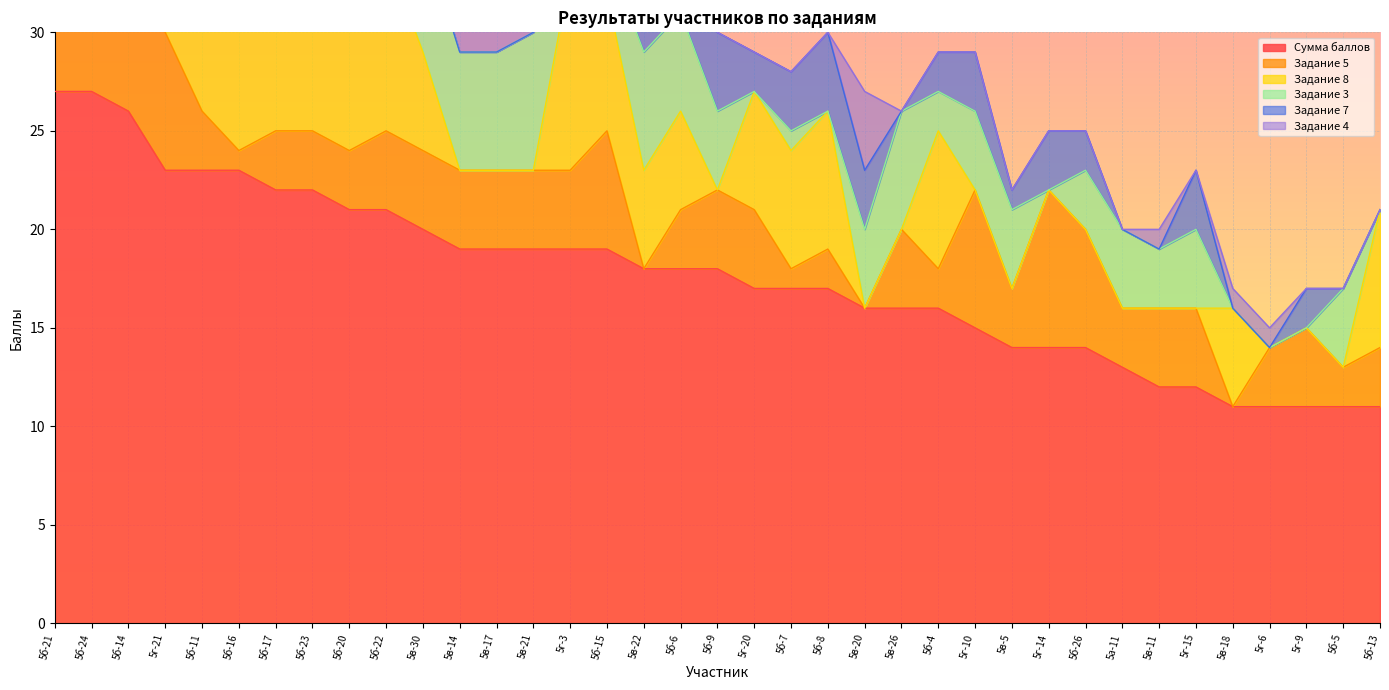

Reading left to right, list all the values displayed in this chart.

Сумма баллов: 5б-21=27	5б-24=27	5б-14=26	5г-21=23	5б-11=23	5б-16=23	5б-17=22	5б-23=22	5б-20=21	5б-22=21	5в-30=20	5в-14=19	5в-17=19	5в-21=19	5г-3=19	5б-15=19	5в-22=18	5б-6=18	5б-9=18	5г-20=17	5б-7=17	5б-8=17	5в-20=16	5в-26=16	5б-4=16	5г-10=15	5в-5=14	5г-14=14	5б-26=14	5а-11=13	5в-11=12	5г-15=12	5в-18=11	5г-6=11	5г-9=11	5б-5=11	5б-13=11
Задание 5: 5б-21=8	5б-24=6	5б-14=6	5г-21=7	5б-11=3	5б-16=1	5б-17=3	5б-23=3	5б-20=3	5б-22=4	5в-30=4	5в-14=4	5в-17=4	5в-21=4	5г-3=4	5б-15=6	5в-22=0	5б-6=3	5б-9=4	5г-20=4	5б-7=1	5б-8=2	5в-20=0	5в-26=4	5б-4=2	5г-10=7	5в-5=3	5г-14=8	5б-26=6	5а-11=3	5в-11=4	5г-15=4	5в-18=0	5г-6=3	5г-9=4	5б-5=2	5б-13=3
Задание 8: 5б-21=8	5б-24=6	5б-14=7	5г-21=10	5б-11=9	5б-16=9	5б-17=6	5б-23=7	5б-20=8	5б-22=9	5в-30=5	5в-14=0	5в-17=0	5в-21=0	5г-3=10	5б-15=7	5в-22=5	5б-6=5	5б-9=0	5г-20=6	5б-7=6	5б-8=7	5в-20=0	5в-26=0	5б-4=7	5г-10=0	5в-5=0	5г-14=0	5б-26=0	5а-11=0	5в-11=0	5г-15=0	5в-18=5	5г-6=0	5г-9=0	5б-5=0	5б-13=7
Задание 3: 5б-21=2	5б-24=3	5б-14=3	5г-21=0	5б-11=1	5б-16=2	5б-17=3	5б-23=0	5б-20=4	5б-22=0	5в-30=6	5в-14=6	5в-17=6	5в-21=7	5г-3=0	5б-15=2	5в-22=6	5б-6=5	5б-9=4	5г-20=0	5б-7=1	5б-8=0	5в-20=4	5в-26=6	5б-4=2	5г-10=4	5в-5=4	5г-14=0	5б-26=3	5а-11=4	5в-11=3	5г-15=4	5в-18=0	5г-6=0	5г-9=0	5б-5=4	5б-13=0
Задание 7: 5б-21=2	5б-24=3	5б-14=2	5г-21=1	5б-11=4	5б-16=3	5б-17=2	5б-23=4	5б-20=2	5б-22=1	5в-30=0	5в-14=0	5в-17=0	5в-21=0	5г-3=0	5б-15=0	5в-22=2	5б-6=3	5б-9=4	5г-20=2	5б-7=3	5б-8=4	5в-20=3	5в-26=0	5б-4=2	5г-10=3	5в-5=1	5г-14=3	5б-26=2	5а-11=0	5в-11=0	5г-15=3	5в-18=0	5г-6=0	5г-9=2	5б-5=0	5б-13=0
Задание 4: 5б-21=1	5б-24=2	5б-14=0	5г-21=0	5б-11=0	5б-16=4	5б-17=0	5б-23=1	5б-20=0	5б-22=0	5в-30=0	5в-14=3	5в-17=3	5в-21=4	5г-3=0	5б-15=0	5в-22=0	5б-6=0	5б-9=0	5г-20=0	5б-7=0	5б-8=0	5в-20=4	5в-26=0	5б-4=0	5г-10=0	5в-5=0	5г-14=0	5б-26=0	5а-11=0	5в-11=1	5г-15=0	5в-18=1	5г-6=1	5г-9=0	5б-5=0	5б-13=0